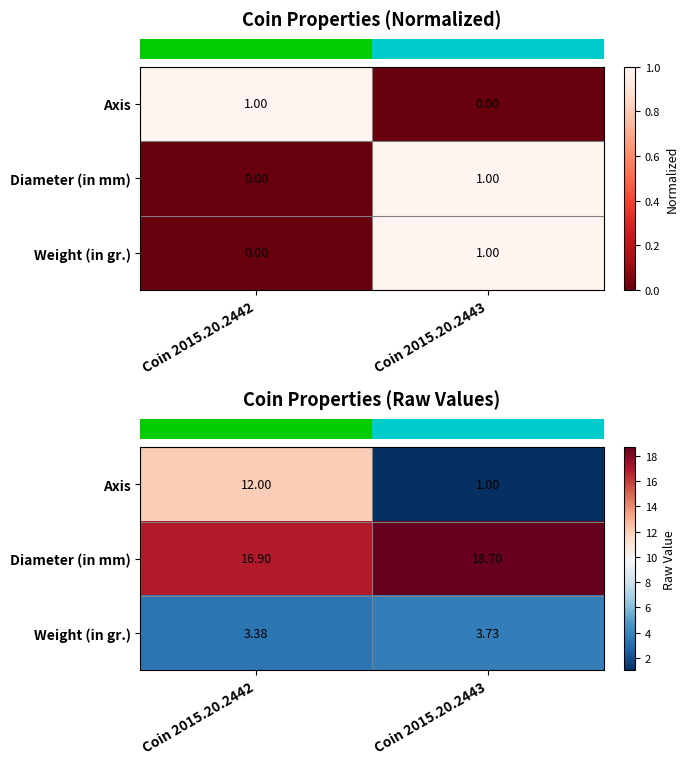

What is the difference between the highest and lowest values at Coin 2015.20.2442?

13.5